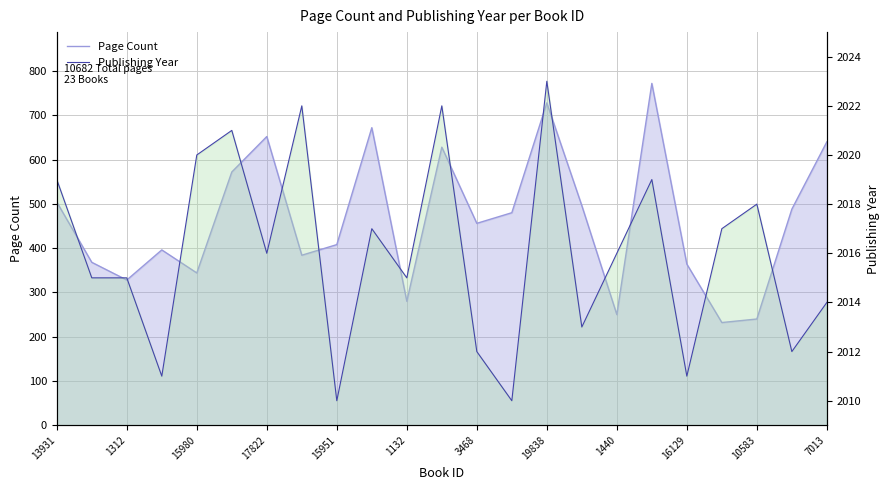

What are all the series names shown in the legend?

Page Count, Publishing Year